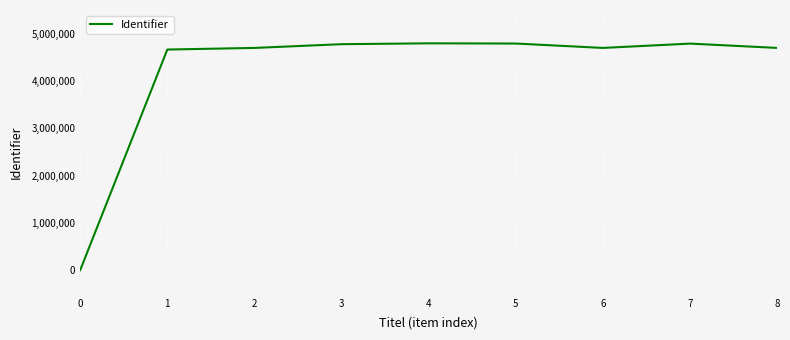

True or false: there are more than 0 points higher than both neighbors.

True